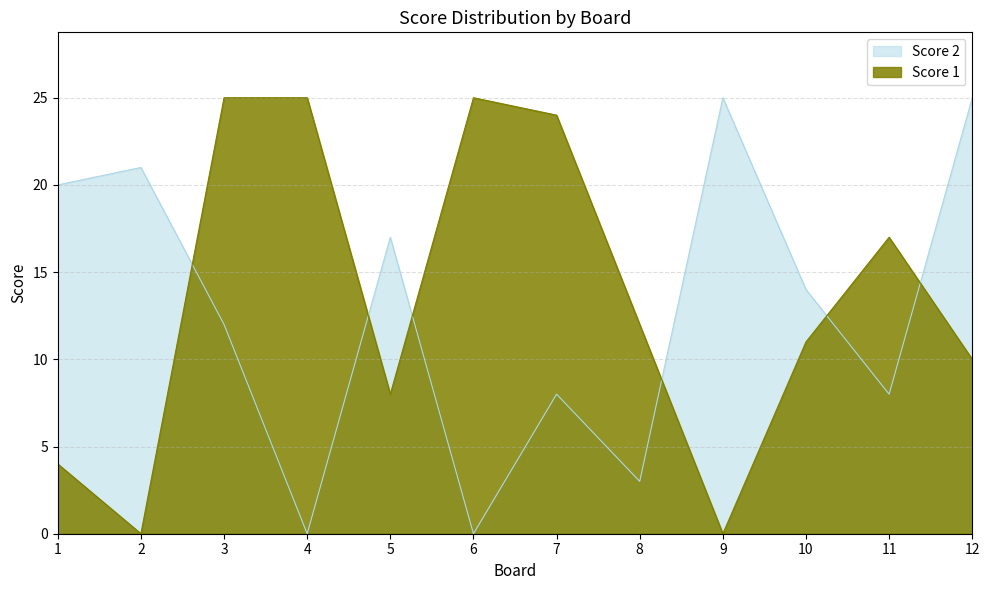

The Score 1 series shows 5 at 7. True or false?

False